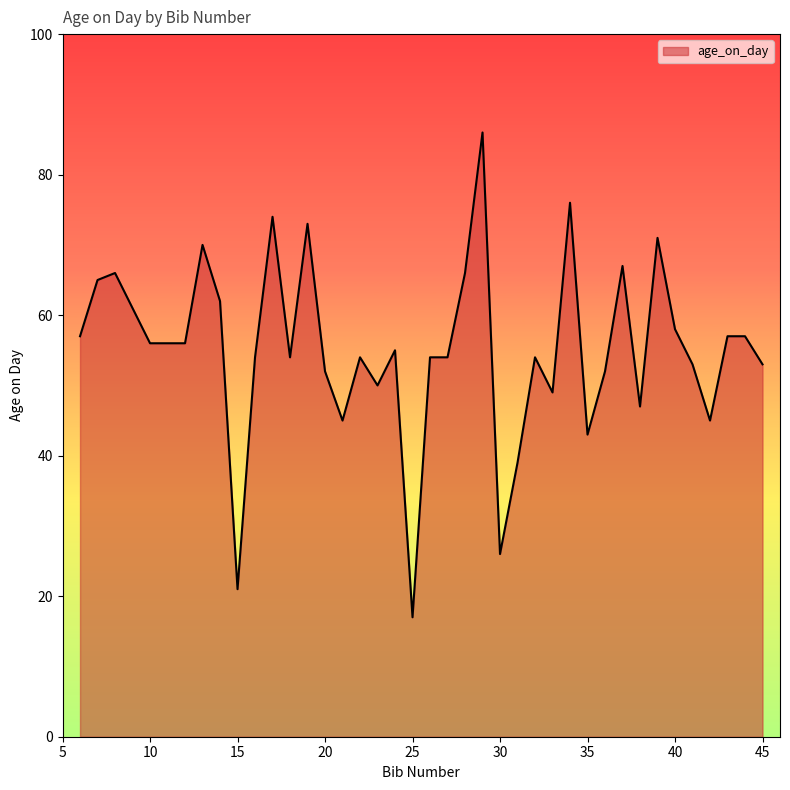

What is the minimum value shown in the chart?

17